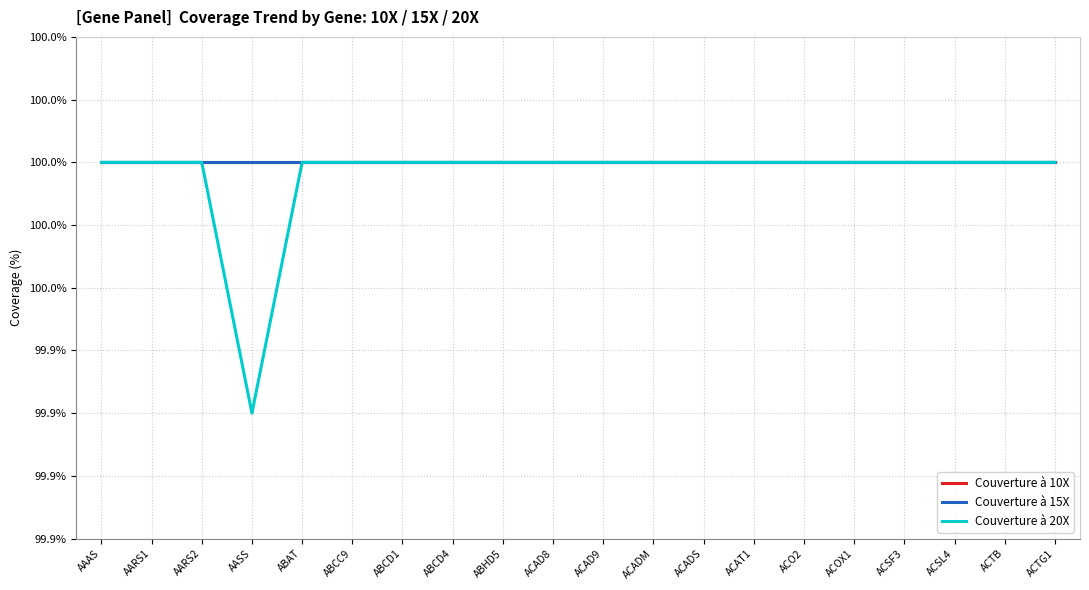

Is this an area chart (filled region under the line)?

No